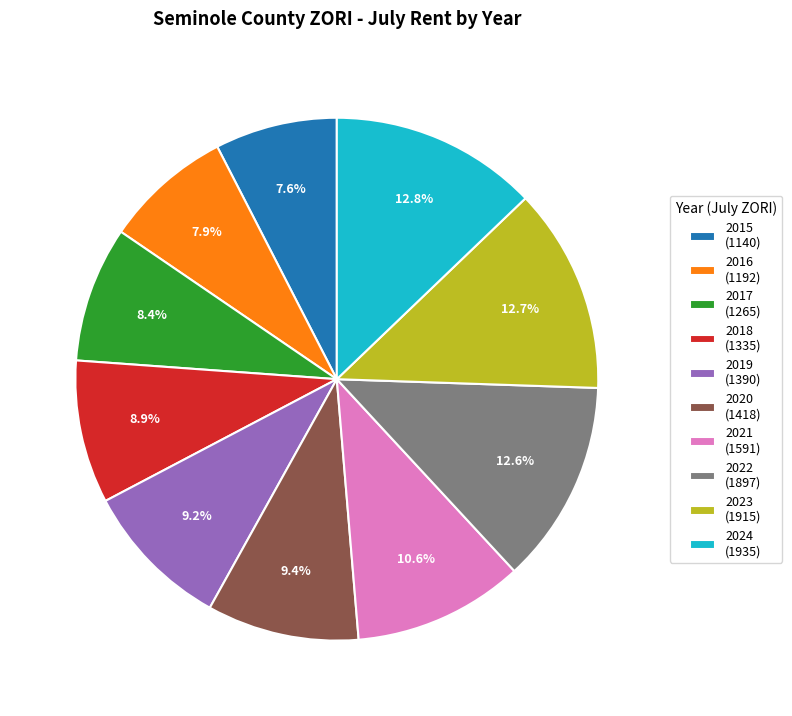

How many segments does this pie chart have?

10